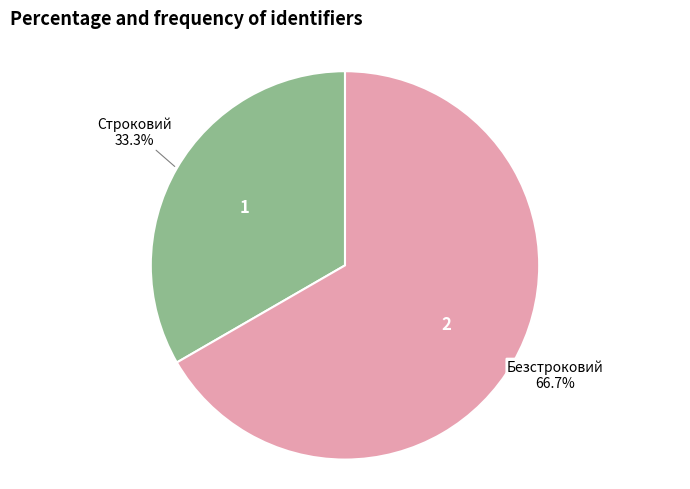

Is there a majority slice in this chart?

Yes